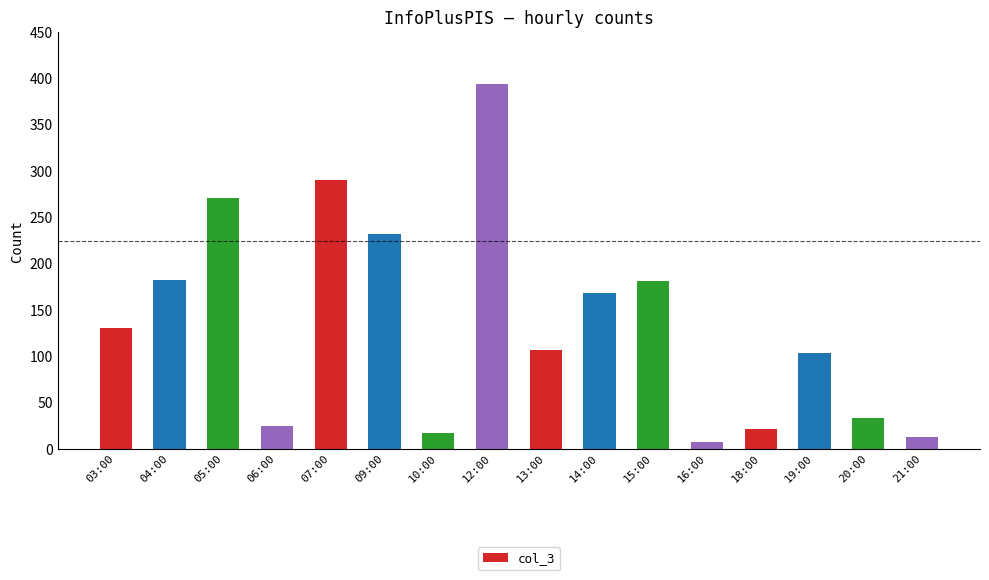

What value does the data have at 07:00, to the nearest 10?

290